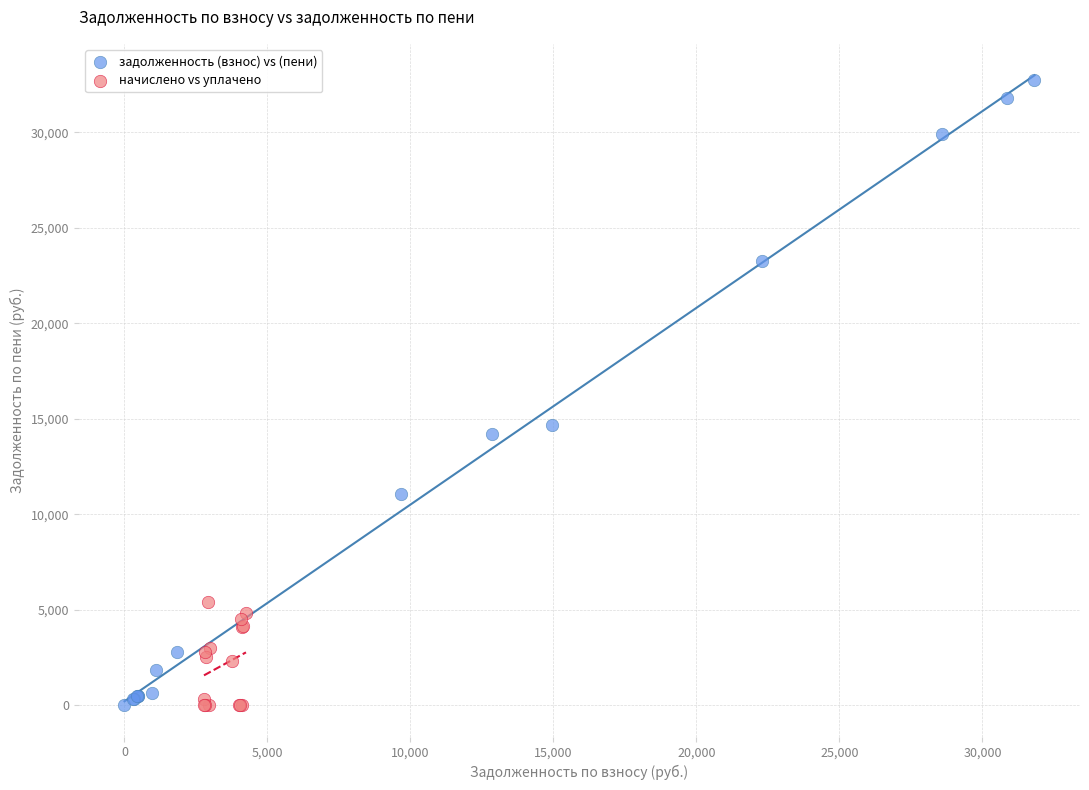

Which series has the largest Y range (max minus min)?

задолженность (взнос) vs (пени)